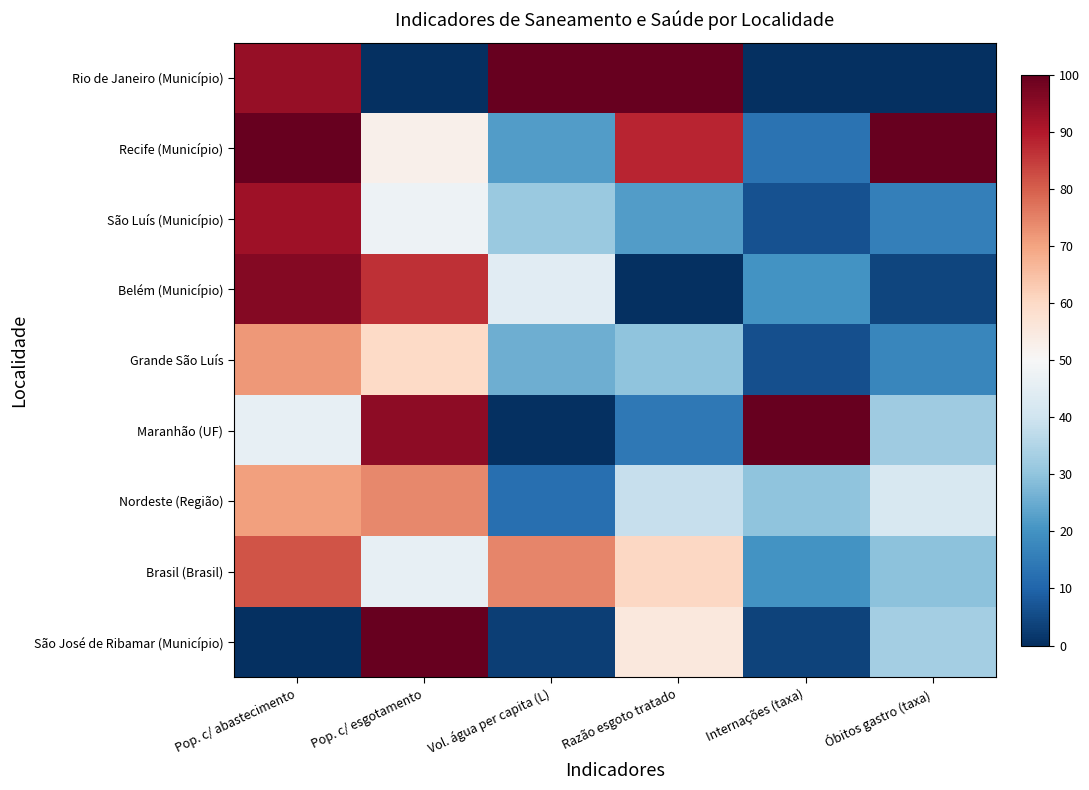

Reading left to right, extract all data points from this chart.

São José de Ribamar (Município): Pop. c/ abastecimento=0.0	Pop. c/ esgotamento=100.0	Vol. água per capita (L)=2.8	Razão esgoto tratado=55.4	Internações (taxa)=3.8	Óbitos gastro (taxa)=33.0
Brasil (Brasil): Pop. c/ abastecimento=81.4	Pop. c/ esgotamento=45.9	Vol. água per capita (L)=74.5	Razão esgoto tratado=60.2	Internações (taxa)=19.9	Óbitos gastro (taxa)=29.6
Nordeste (Região): Pop. c/ abastecimento=70.4	Pop. c/ esgotamento=73.9	Vol. água per capita (L)=12.4	Razão esgoto tratado=38.6	Internações (taxa)=29.9	Óbitos gastro (taxa)=41.9
Maranhão (UF): Pop. c/ abastecimento=46.0	Pop. c/ esgotamento=94.6	Vol. água per capita (L)=0.0	Razão esgoto tratado=14.1	Internações (taxa)=100.0	Óbitos gastro (taxa)=32.2
Grande São Luís: Pop. c/ abastecimento=71.7	Pop. c/ esgotamento=60.1	Vol. água per capita (L)=25.5	Razão esgoto tratado=29.7	Internações (taxa)=6.0	Óbitos gastro (taxa)=17.2
Belém (Município): Pop. c/ abastecimento=95.9	Pop. c/ esgotamento=86.4	Vol. água per capita (L)=44.2	Razão esgoto tratado=0.0	Internações (taxa)=20.2	Óbitos gastro (taxa)=4.1
São Luís (Município): Pop. c/ abastecimento=92.4	Pop. c/ esgotamento=47.3	Vol. água per capita (L)=31.3	Razão esgoto tratado=22.0	Internações (taxa)=6.6	Óbitos gastro (taxa)=15.7
Recife (Município): Pop. c/ abastecimento=100.0	Pop. c/ esgotamento=52.7	Vol. água per capita (L)=22.0	Razão esgoto tratado=88.3	Internações (taxa)=13.2	Óbitos gastro (taxa)=100.0
Rio de Janeiro (Município): Pop. c/ abastecimento=93.7	Pop. c/ esgotamento=0.0	Vol. água per capita (L)=100.0	Razão esgoto tratado=100.0	Internações (taxa)=0.0	Óbitos gastro (taxa)=0.0